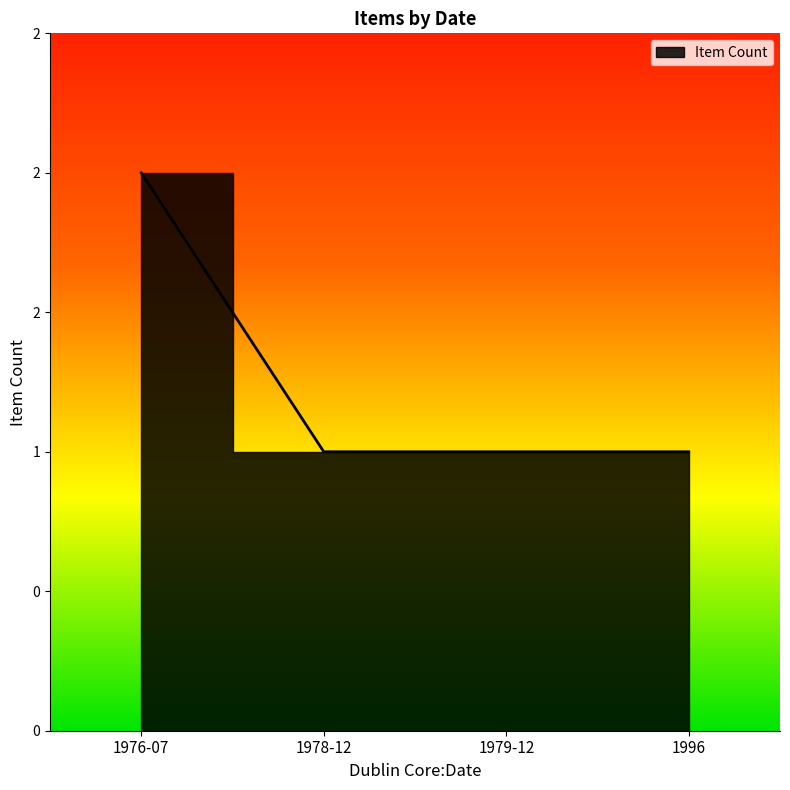

Which category has the lowest value across all series?

1978-12